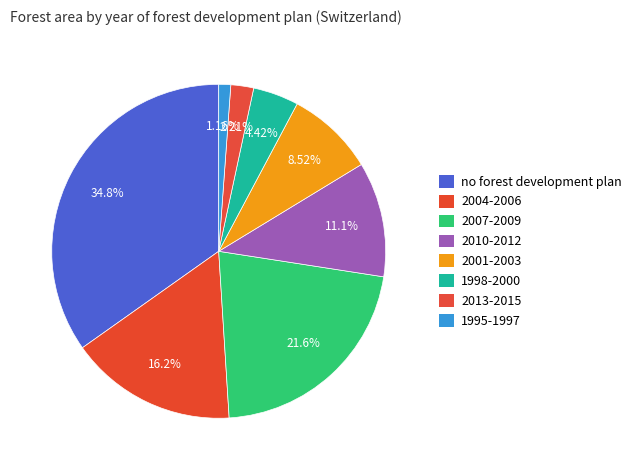

Combined, what portion of the pie is 2007-2009 and 2013-2015?

23.8%